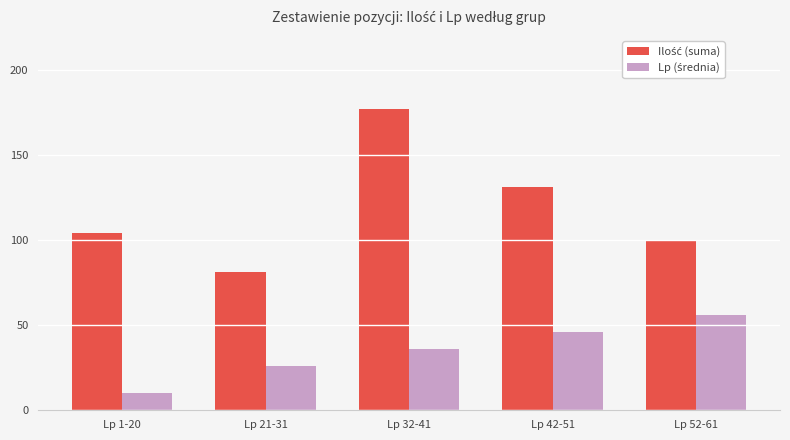

At which category is the sum across all series the highest?

Lp 32-41